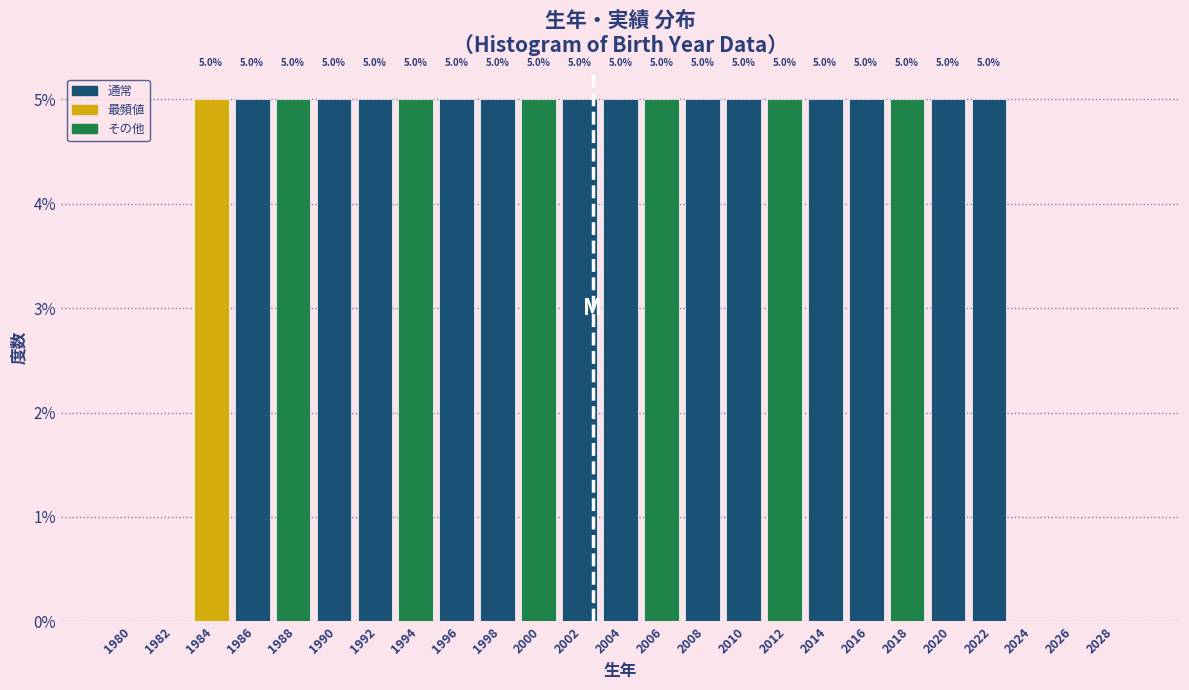

Reading left to right, what are all the values shown in this chart?

1980=0	1982=0	1984=5	1986=5	1988=5	1990=5	1992=5	1994=5	1996=5	1998=5	2000=5	2002=5	2004=5	2006=5	2008=5	2010=5	2012=5	2014=5	2016=5	2018=5	2020=5	2022=5	2024=0	2026=0	2028=0